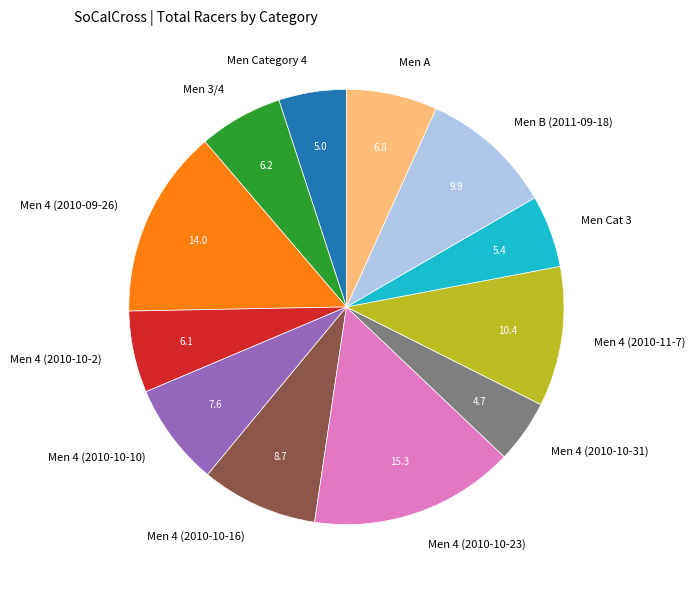

Does Men Category 4 represent more than half of the total?

No